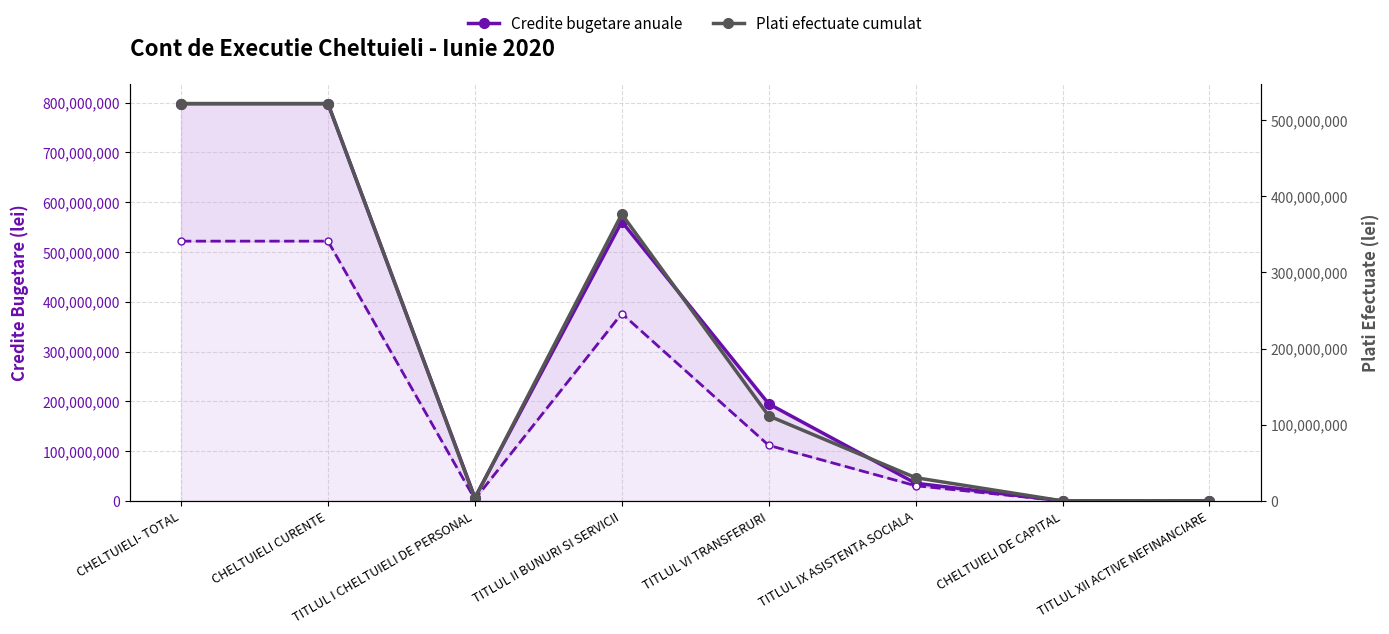

The value of Credite trimestriale cumulate at TITLUL II BUNURI SI SERVICII is 376395110. True or false?

True